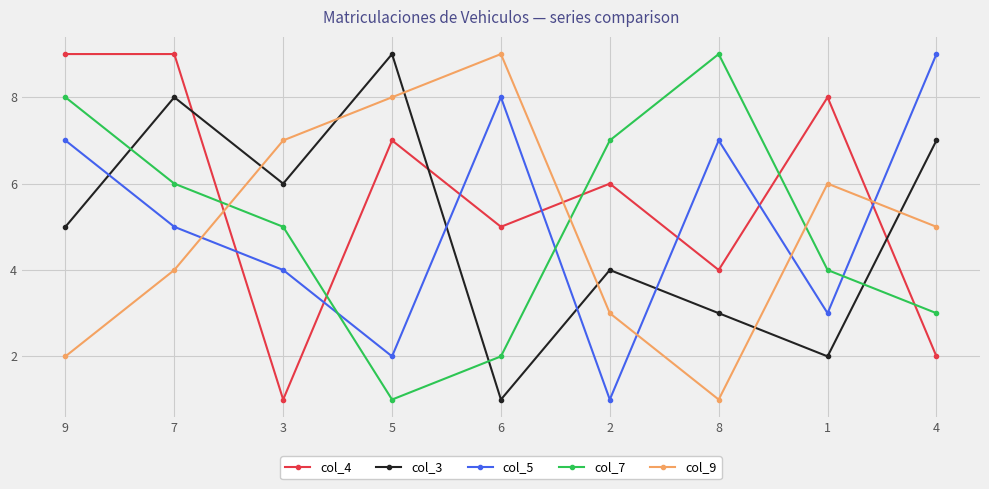

What is the total value across all series at 9?

31